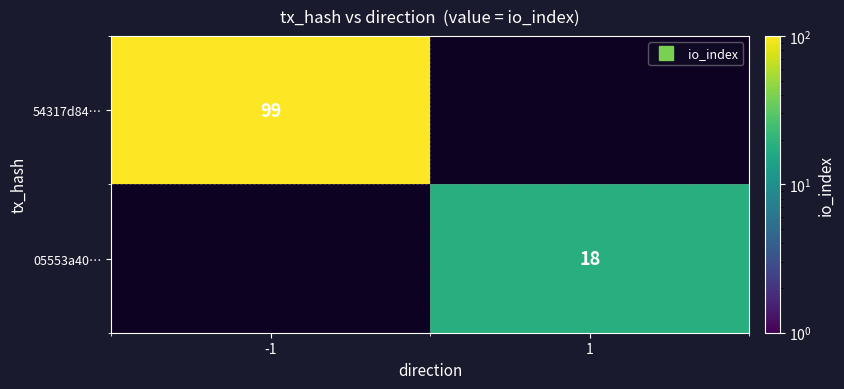

Which label corresponds to the smallest value in the chart?

1